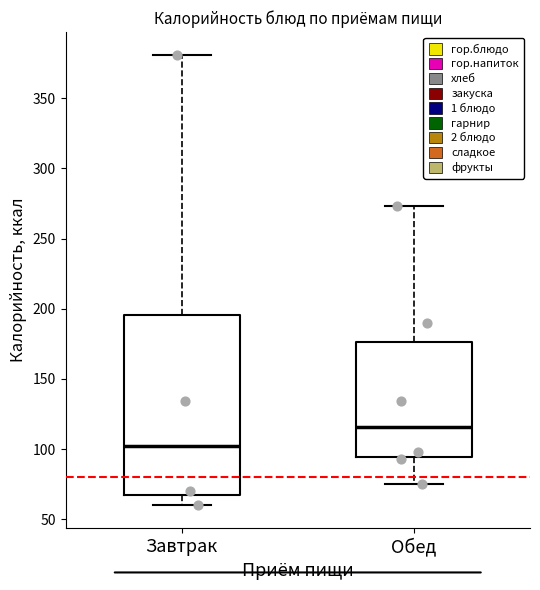

Which box has the lowest median line?

Завтрак